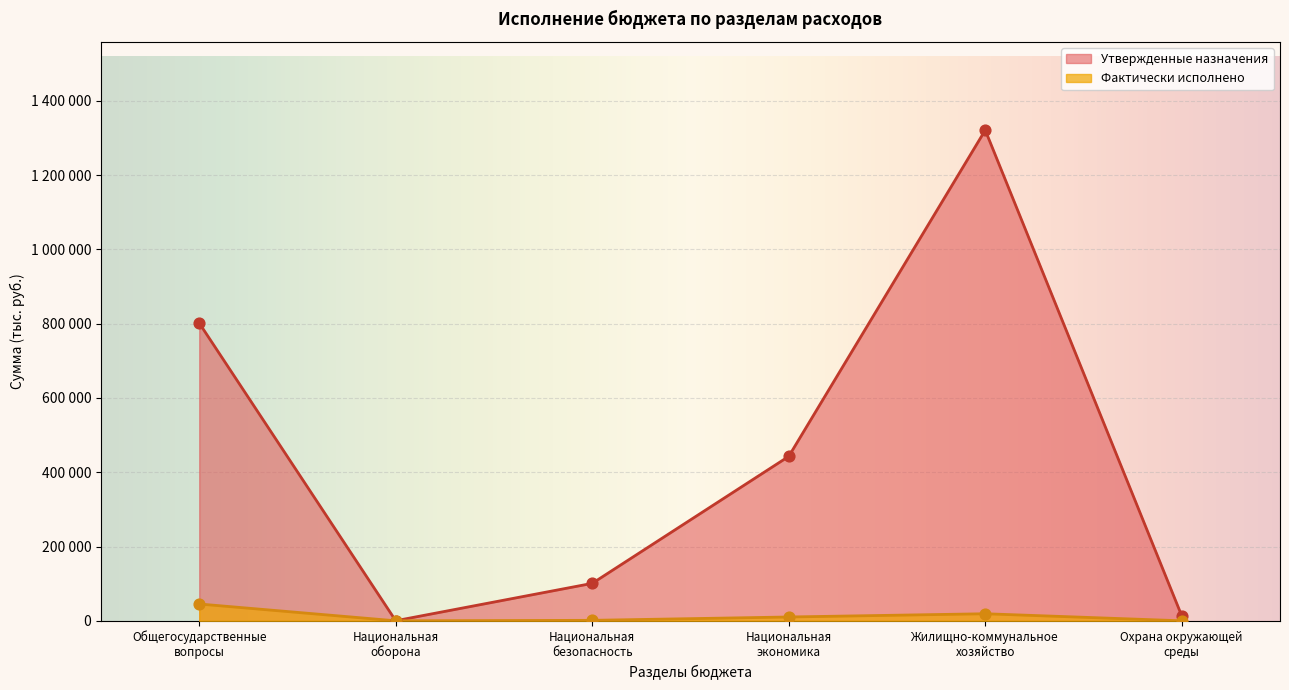

At which category is the sum across all series the highest?

Жилищно-коммунальное
хозяйство